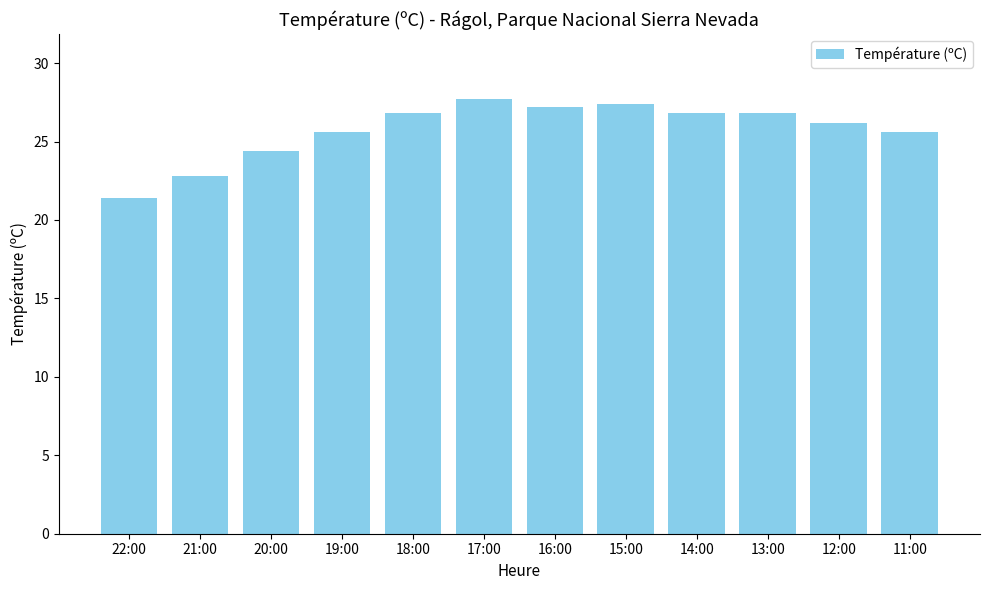

How many data points does each series have?

12